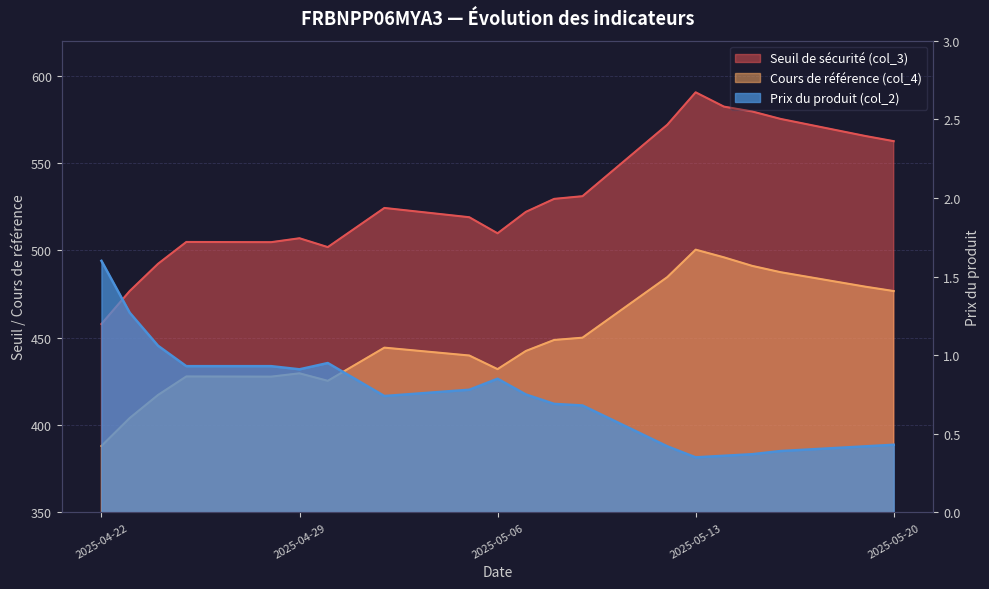

How many categories are shown in the chart?

20